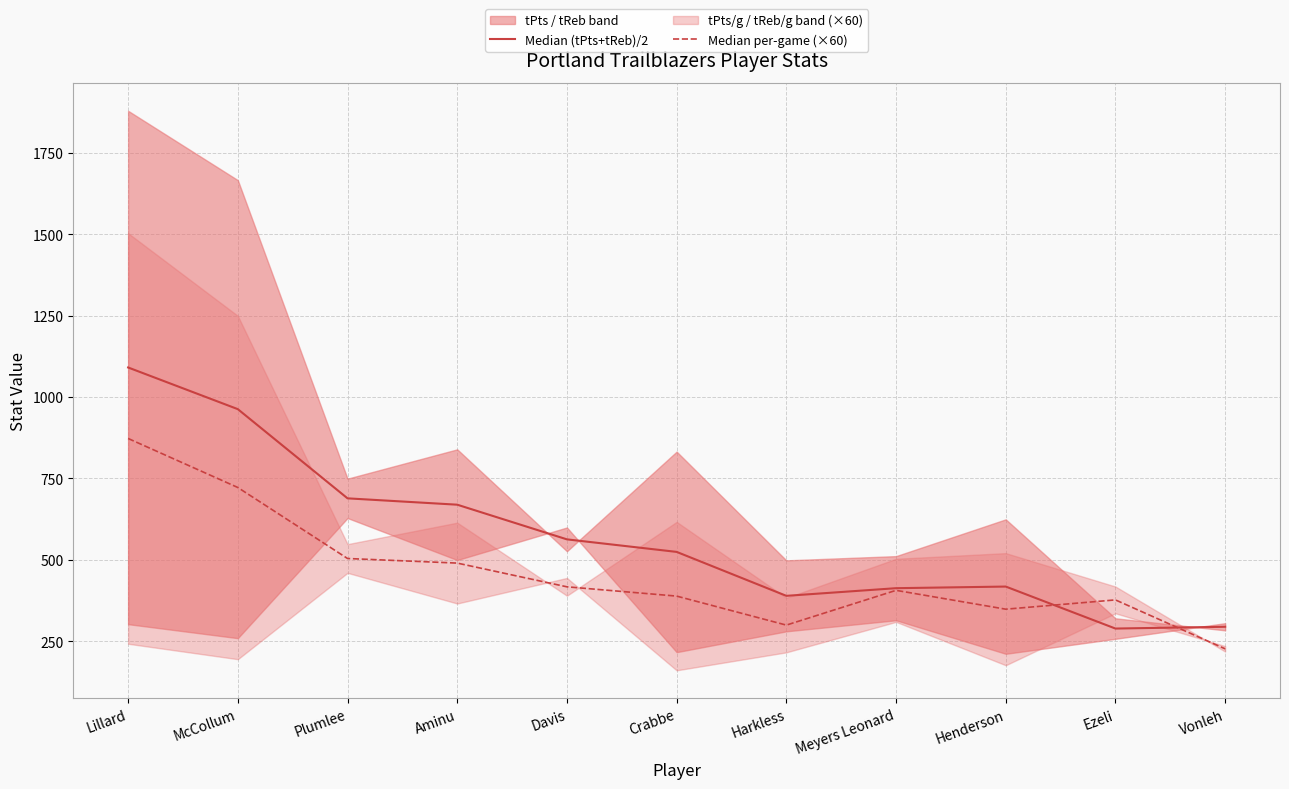

Which series has the largest total across all categories?

Median (tPts+tReb)/2